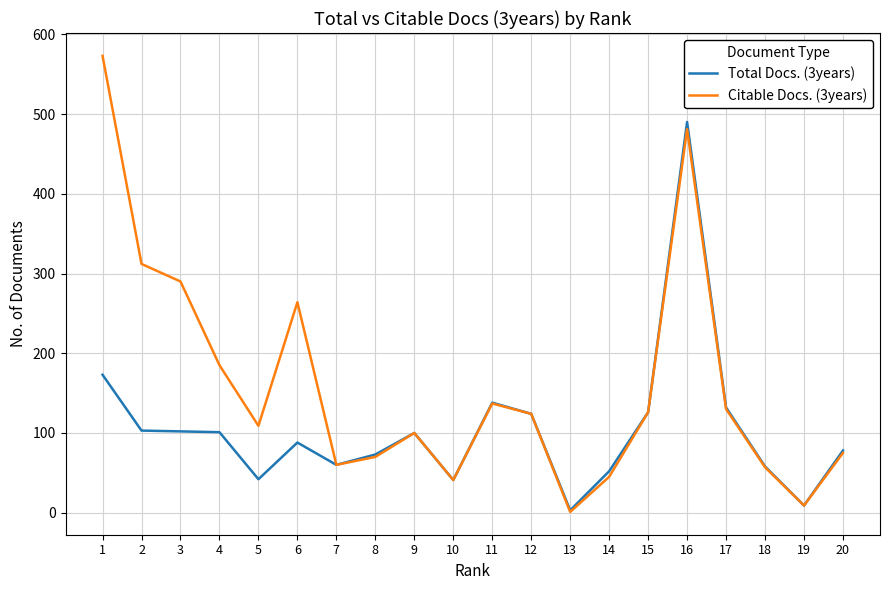

What is the difference between the Citable Docs. (3years) values at 17 and 10?

89